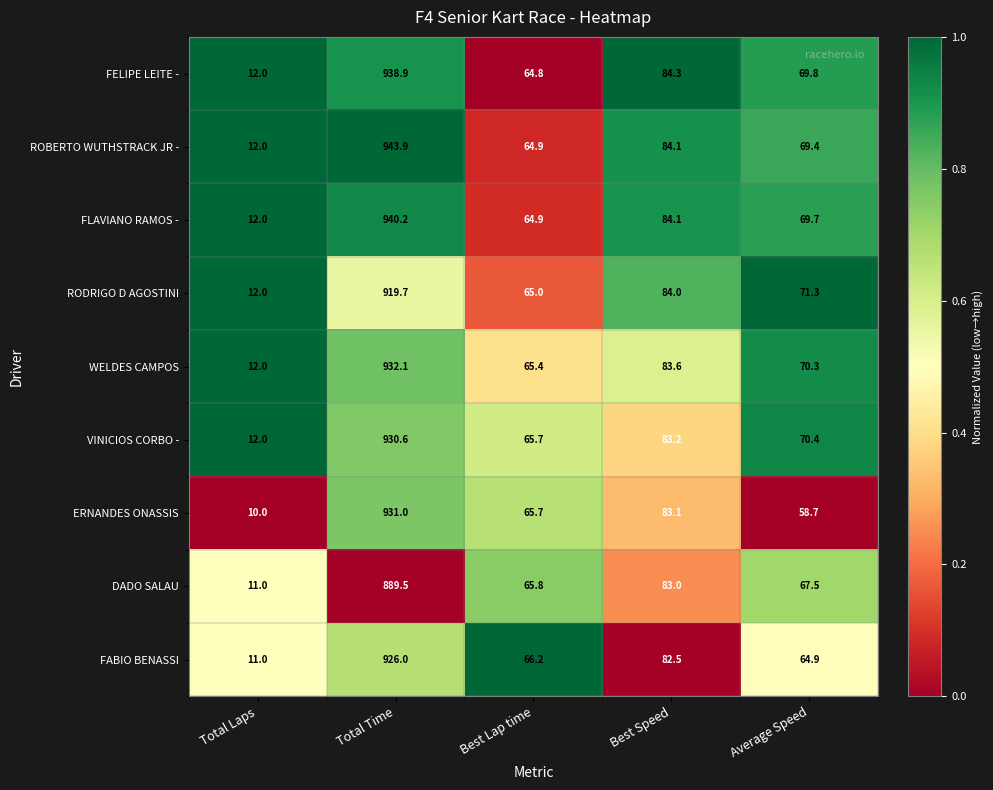

What is the difference between the FABIO BENASSI values at Best Speed and Total Time?

843.5